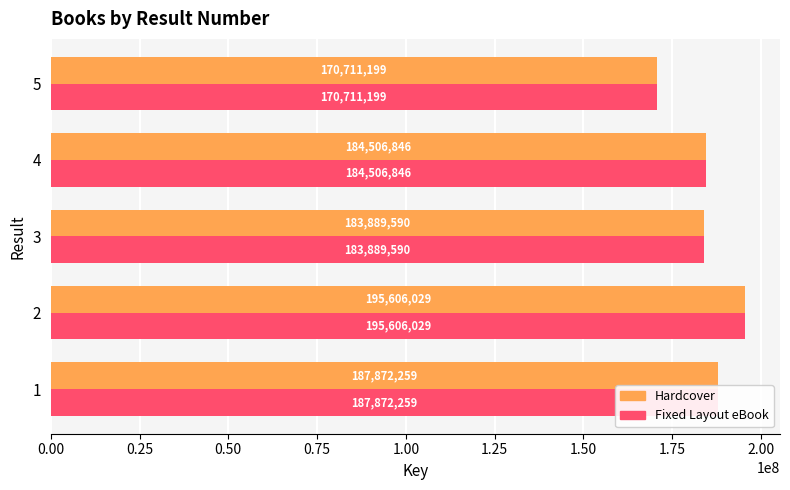

How many data points does each series have?

5